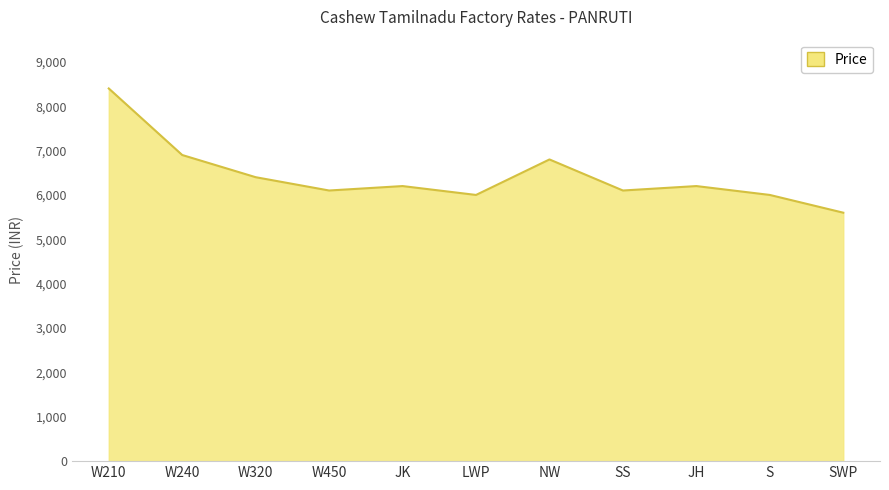

Is it true that the value at W450 is 6100?

True